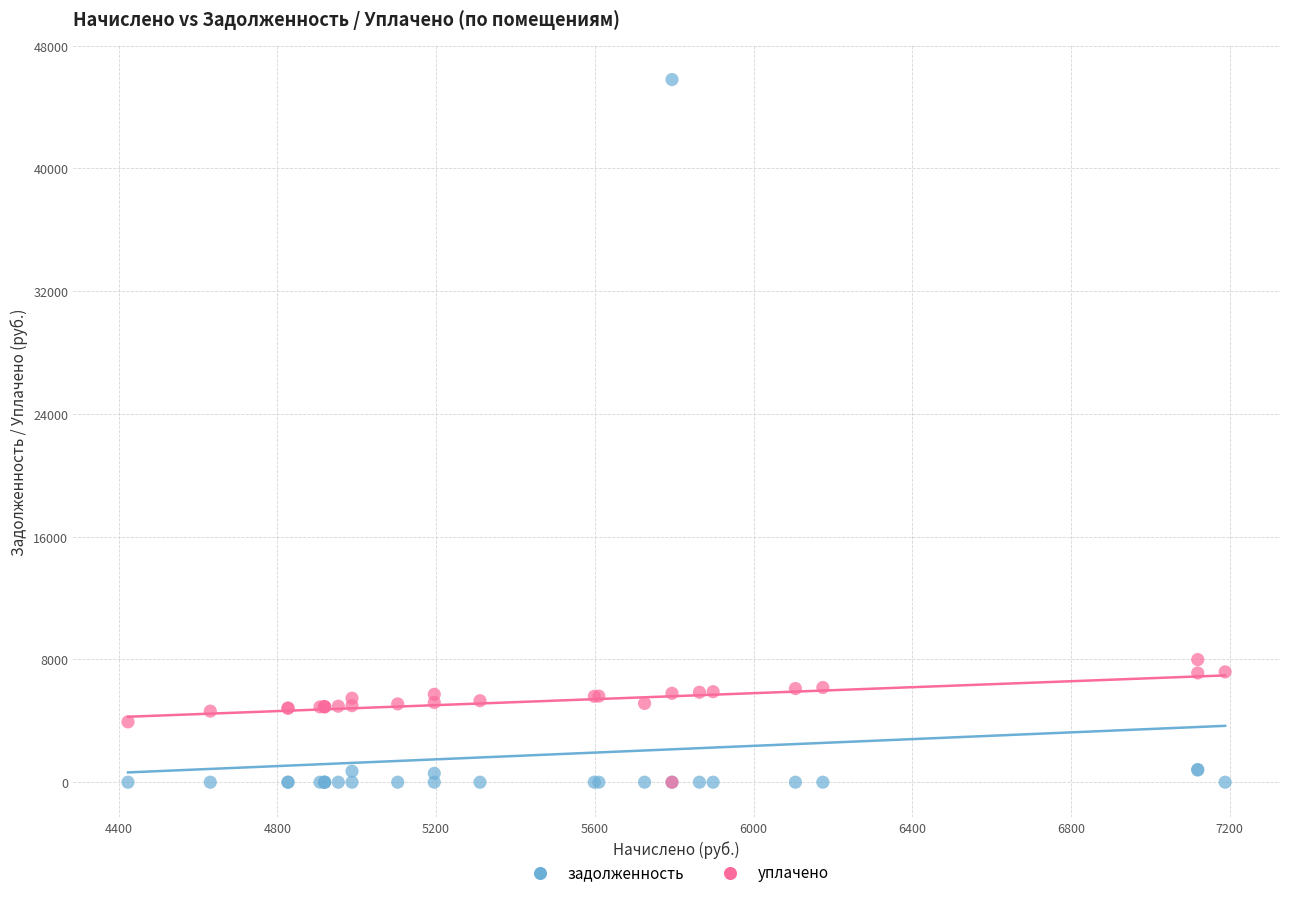

What are all the series names shown in the legend?

задолженность, уплачено